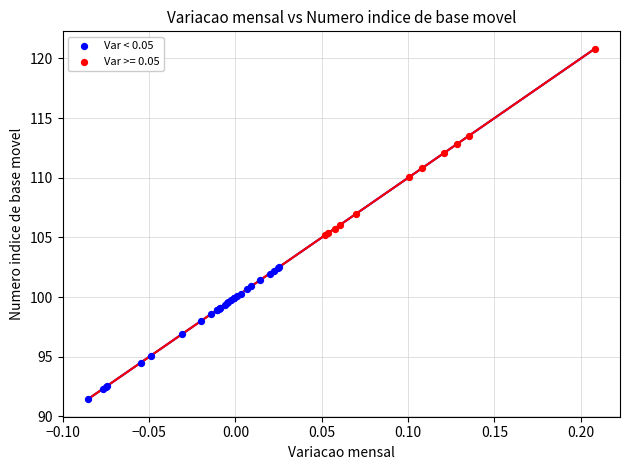

Which series contains the highest Y value?

Var >= 0.05